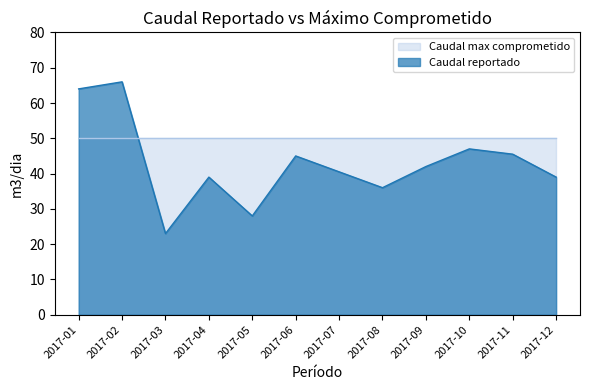

Where is the first local minimum?

2017-03